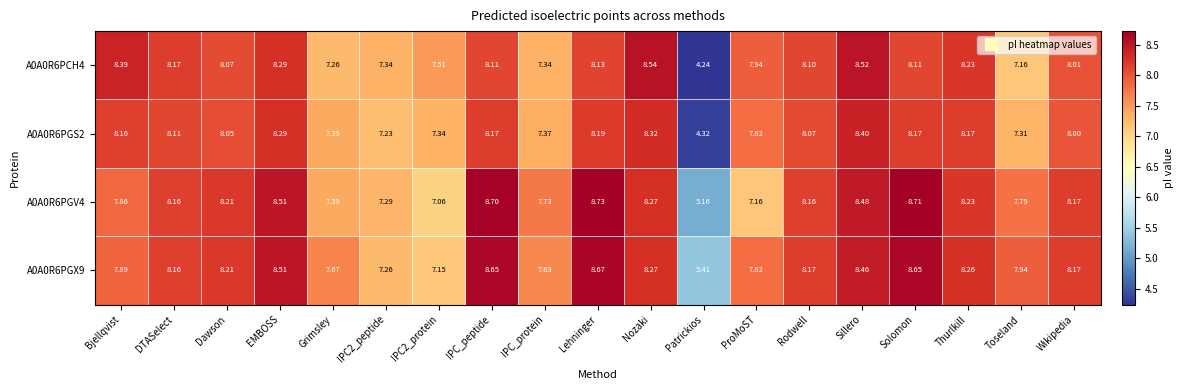

List the series in order of their peak value, lowest first.

A0A0R6PGS2, A0A0R6PCH4, A0A0R6PGX9, A0A0R6PGV4